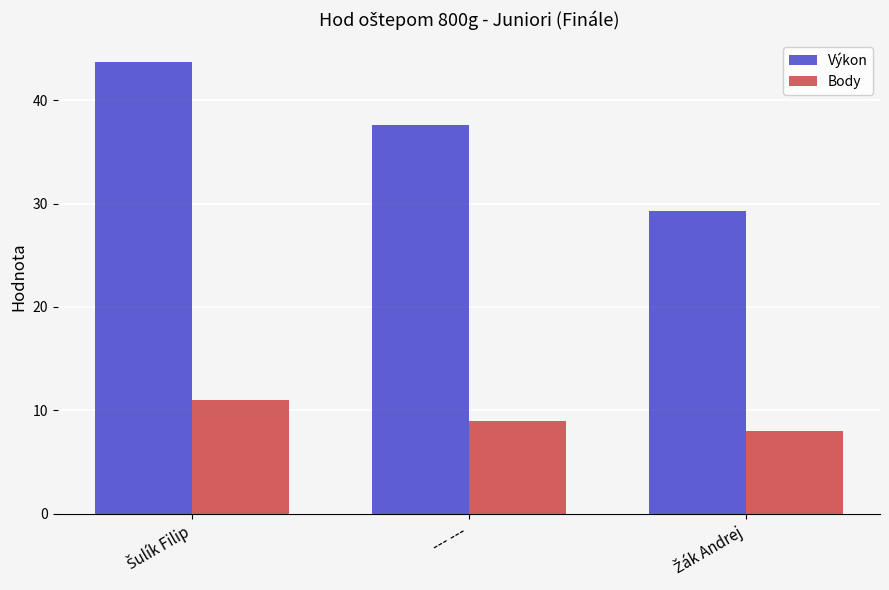

Is it true that Body equals 9.0 at --- ---?

True